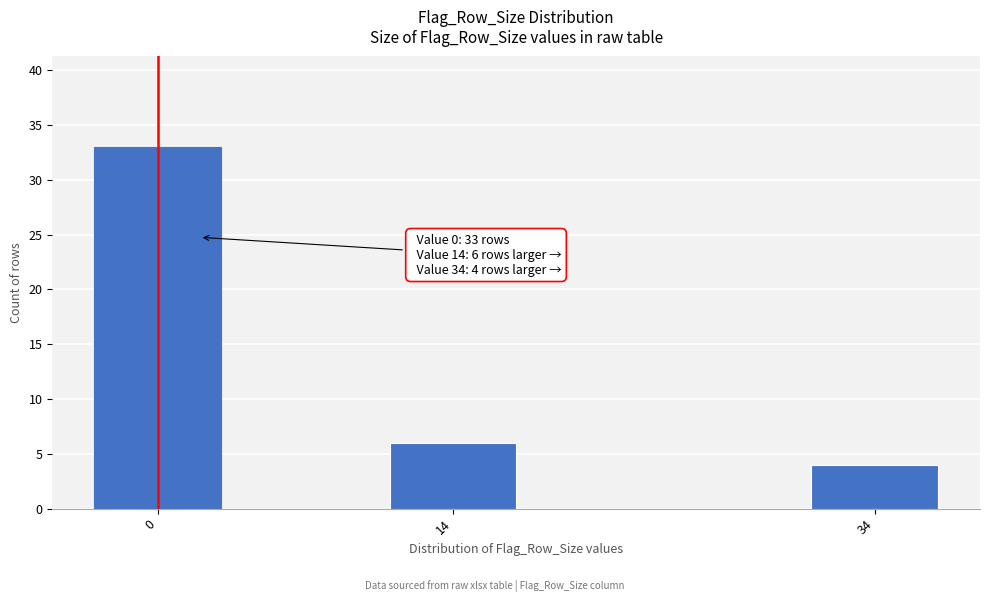

Reading left to right, transcribe all the data shown in this chart.

33	6	4